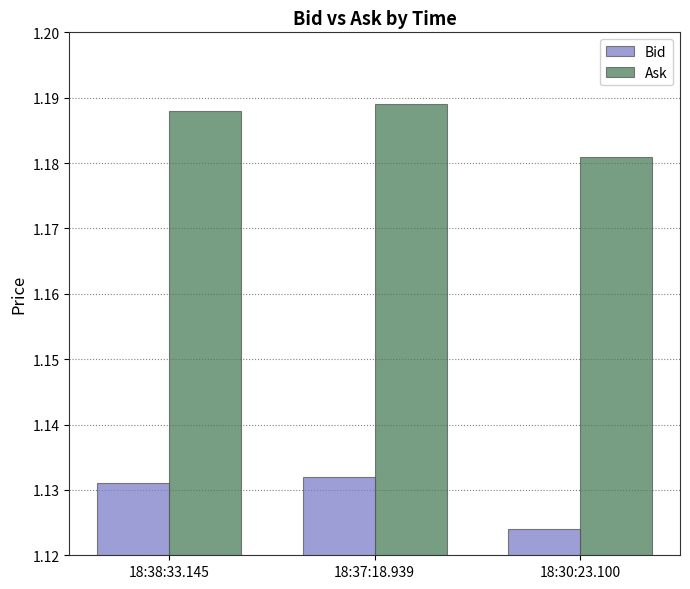

What position from the left is 18:30:23.100?

3